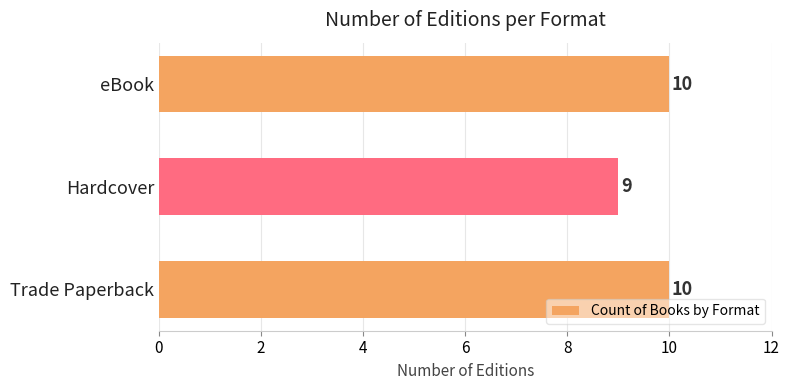

What is the ratio of the value at Hardcover to the value at eBook?

0.9